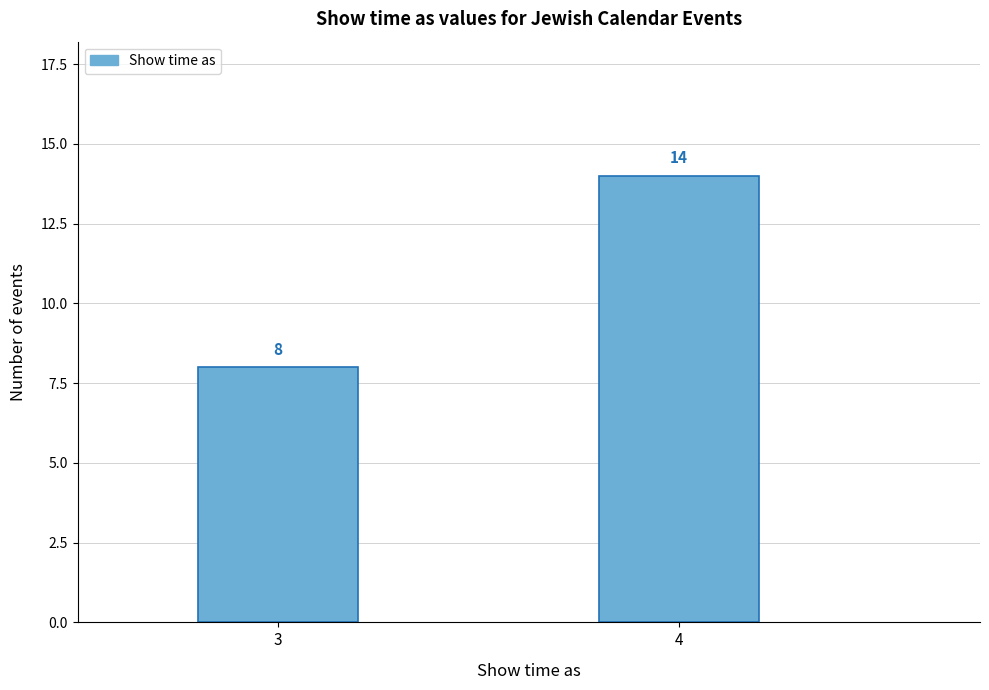

Reading left to right, list all the values displayed in this chart.

8	14